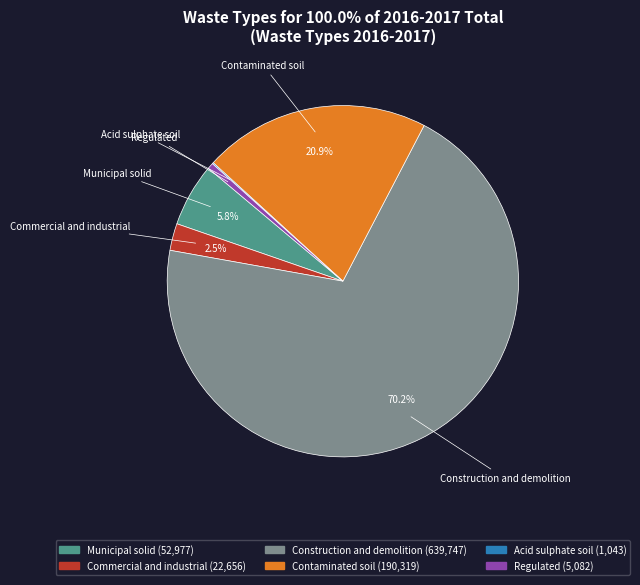

Which category has the biggest portion of the pie?

Construction and demolition